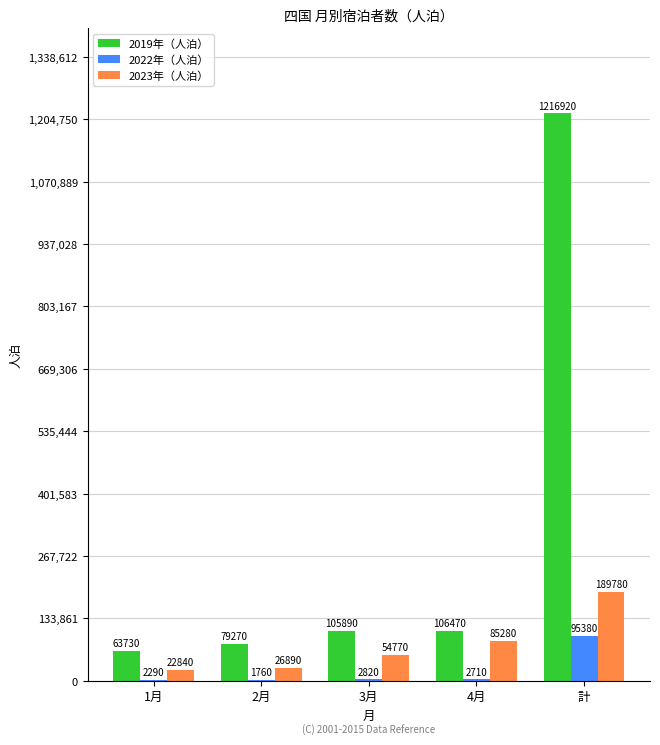

What are all the series names shown in the legend?

2019年（人泊）, 2022年（人泊）, 2023年（人泊）